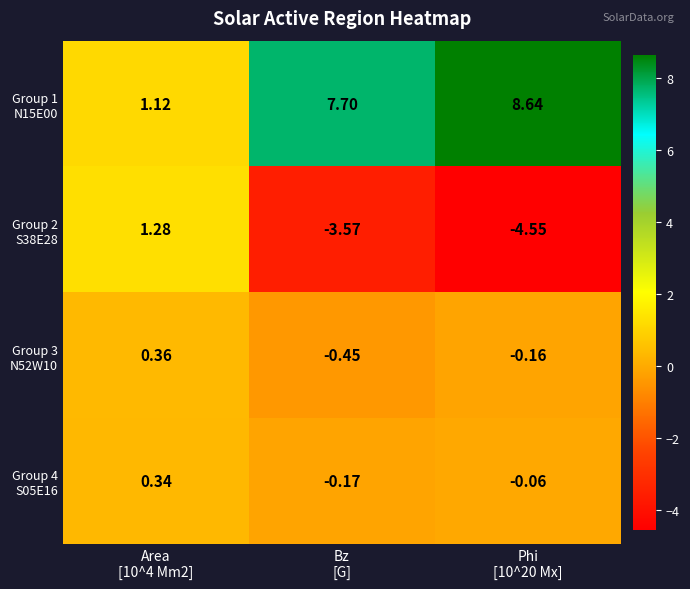

Count the number of categories in the chart.

3